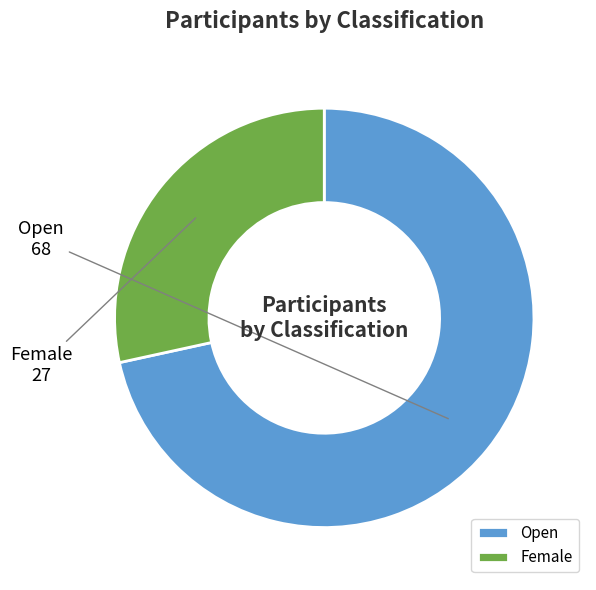

Count the number of slices in the pie.

2